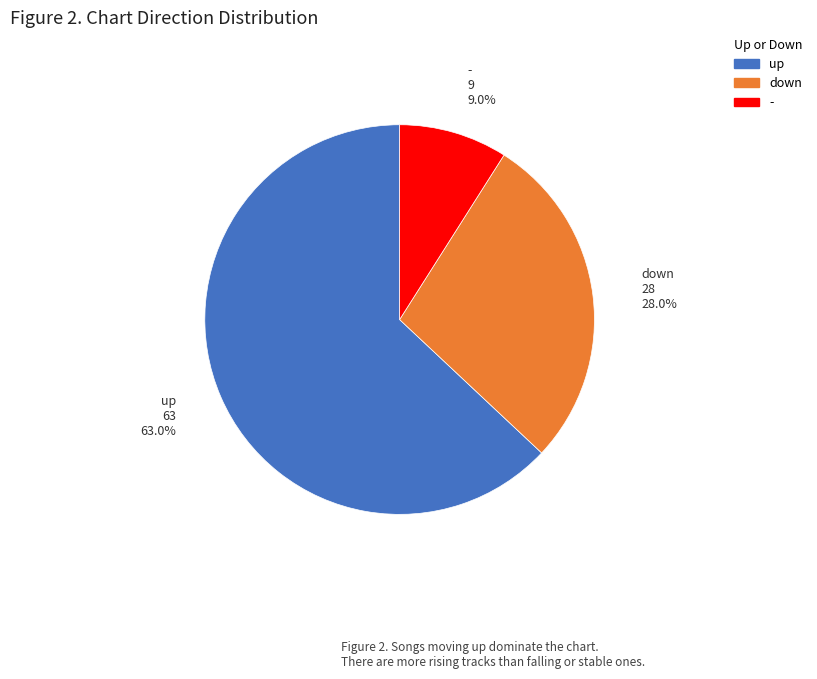

True or false: - accounts for 17% of the total.

False